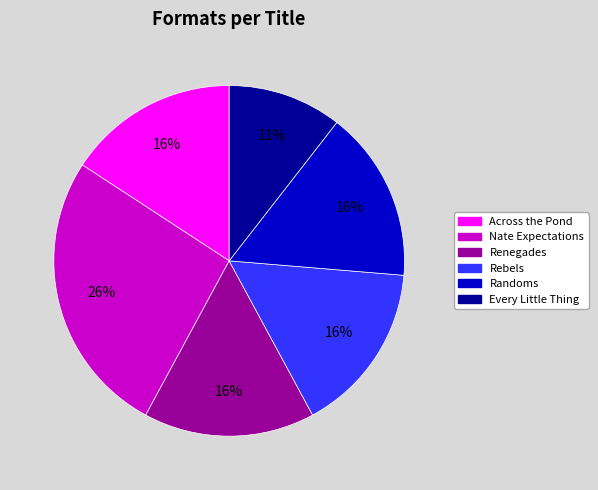

Count the number of slices in the pie.

6